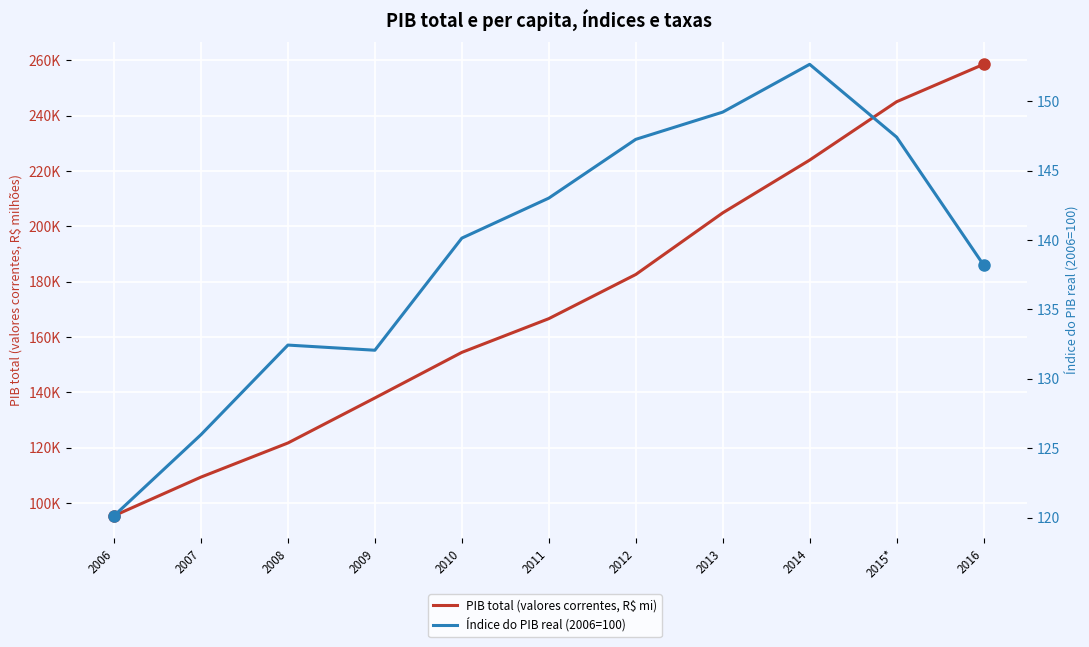

At which category does the chart reach its minimum across all series?

2006